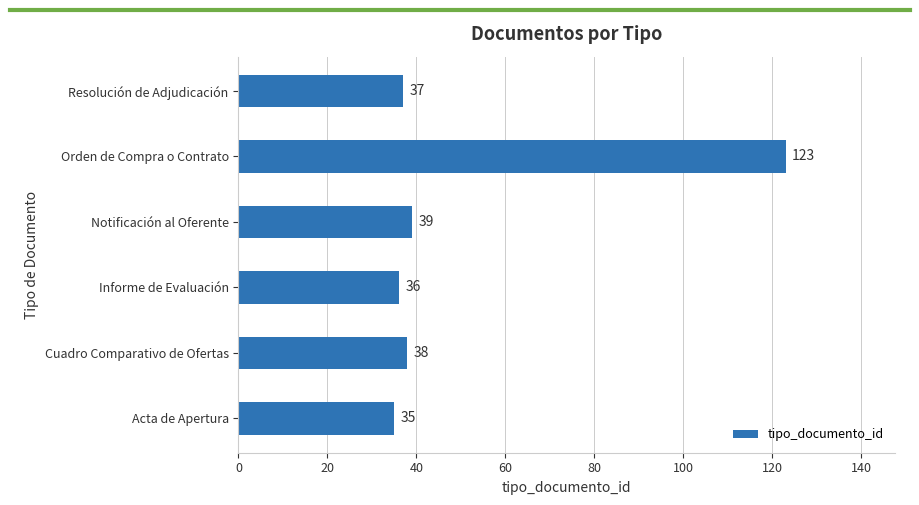

What is the sum of all values?

308